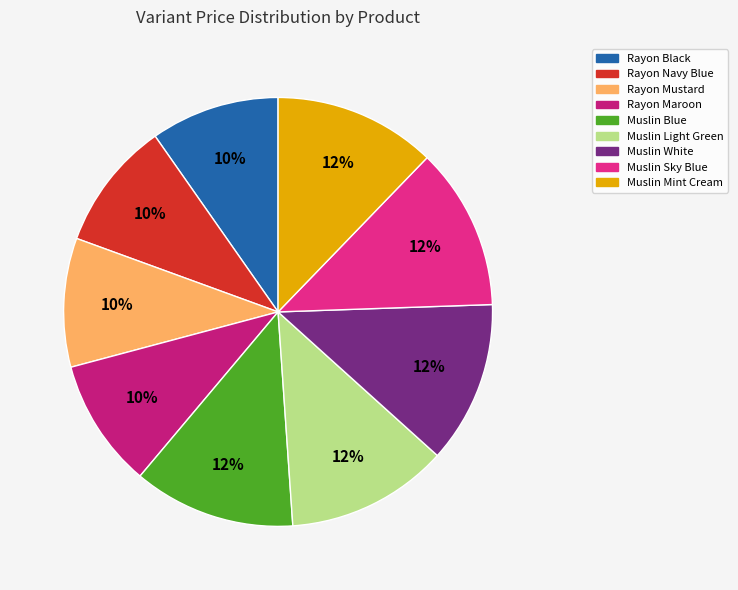

Does Muslin White account for over 50% of the chart?

No